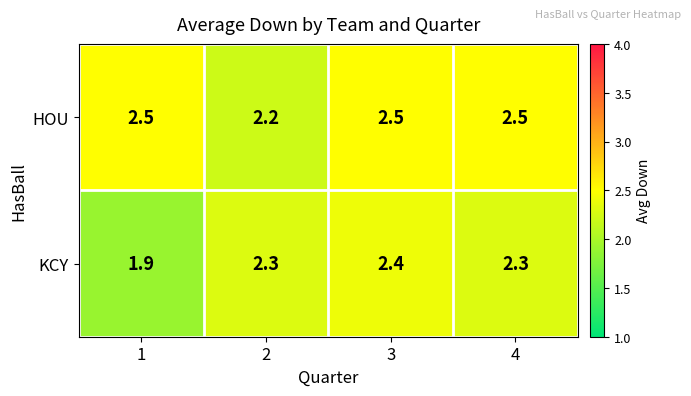

What is the approximate value of HOU at 2?

2.2